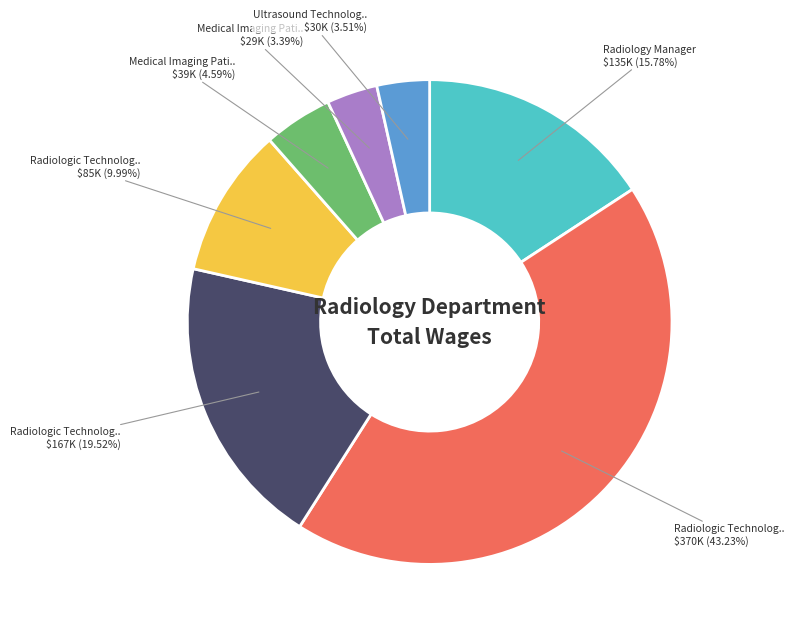

Does any single category account for the majority?

No